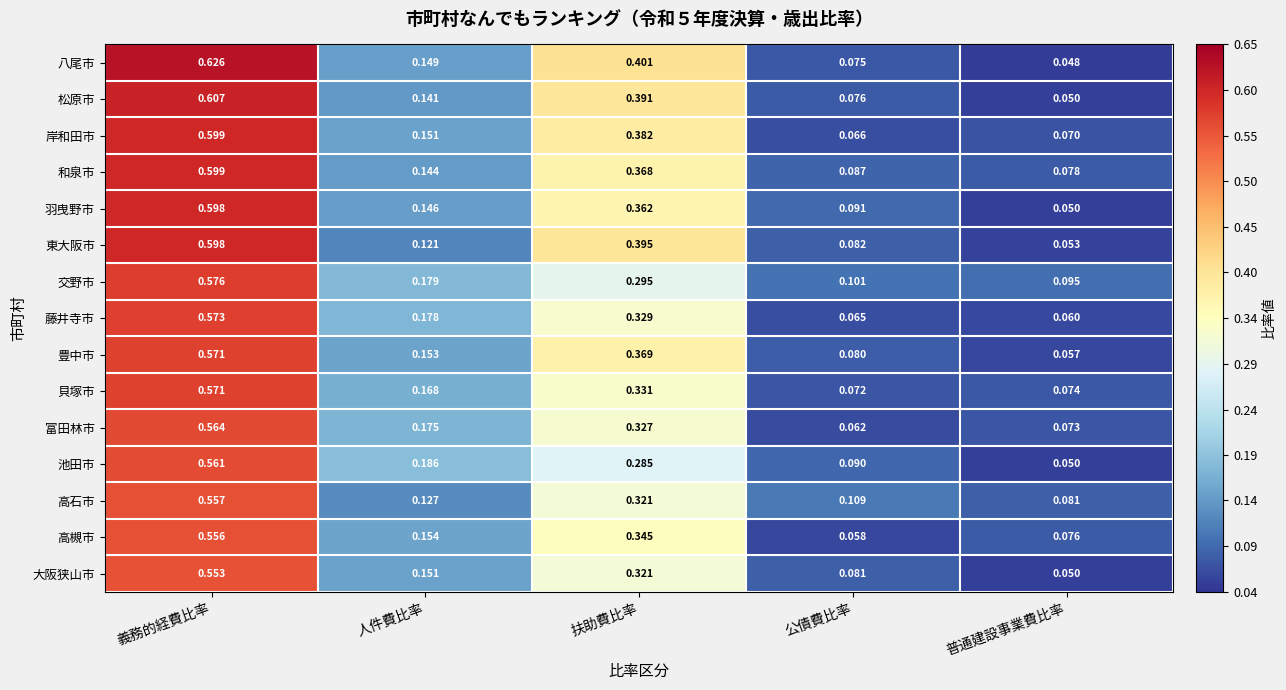

Is the value of 豊中市 at 扶助費比率 greater than the value of 羽曳野市 at 扶助費比率?

Yes